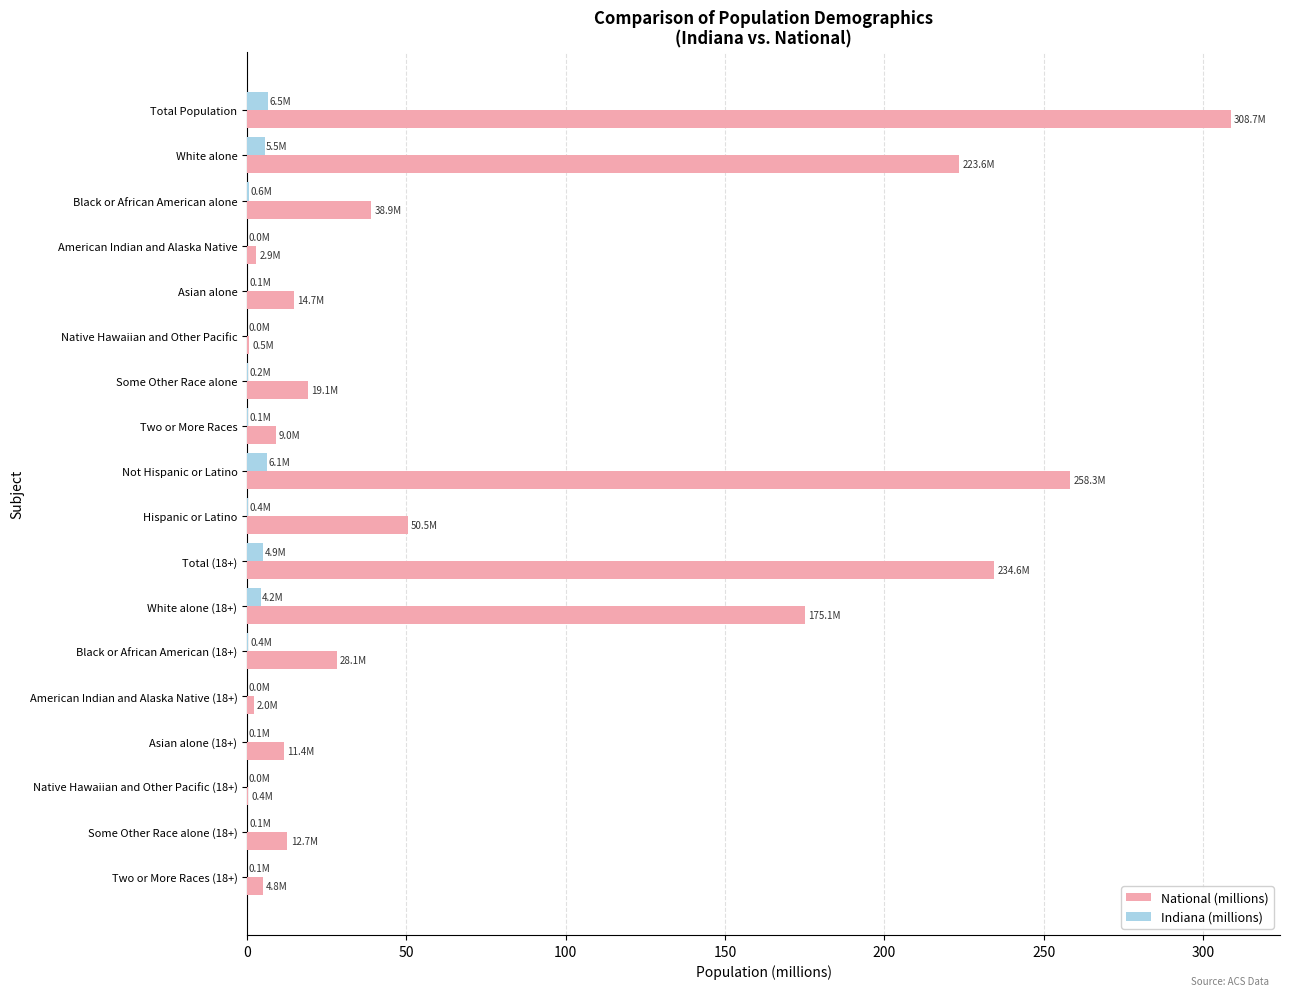

What is the sum of all Indiana (millions) values?

29.2